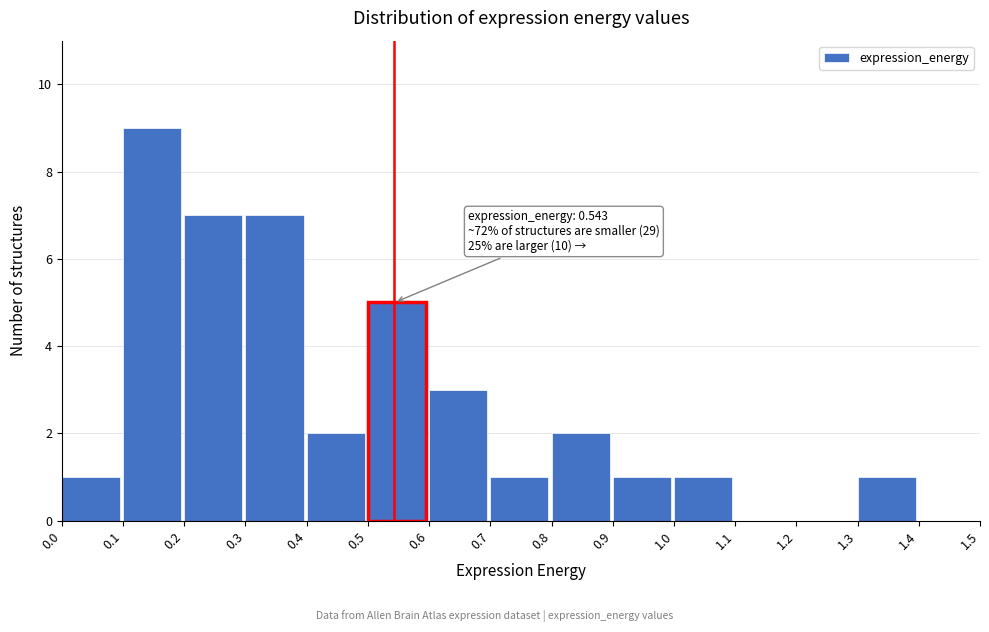

Over which range of the x-axis is the bar tallest?

0.1 to 0.2